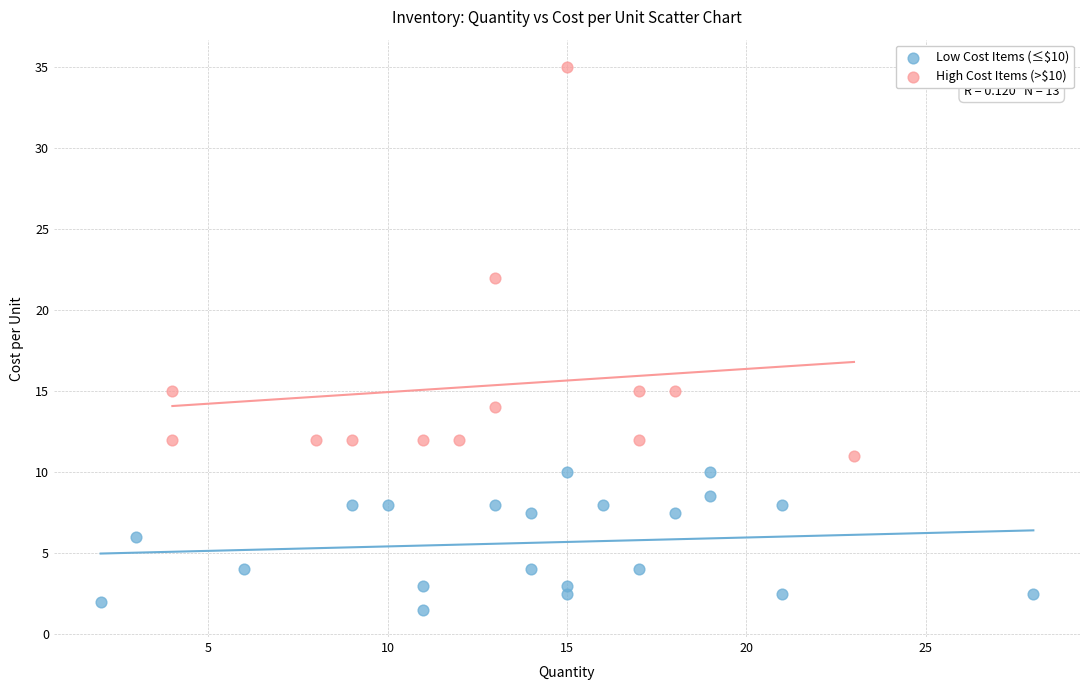

Which series reaches the minimum Y coordinate?

Low Cost Items (≤$10)